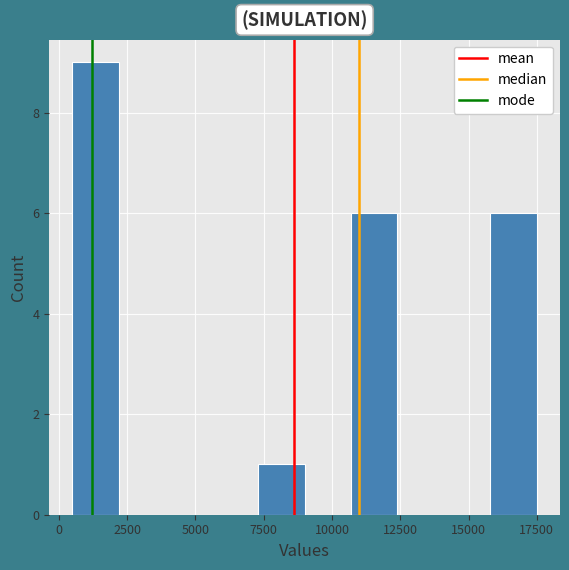

Around what value on the x-axis is the tallest bar? Give the approximate position of its centre, as read against the axis.

1500